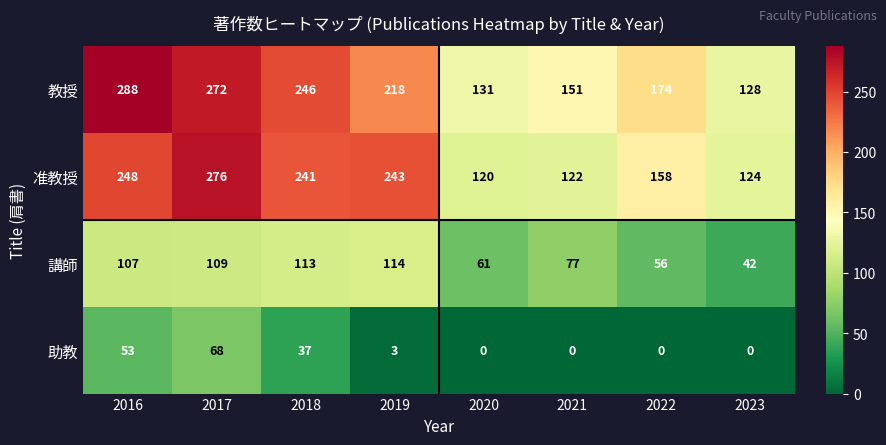

Between 2020 and 2022, which series saw the biggest shift?

教授